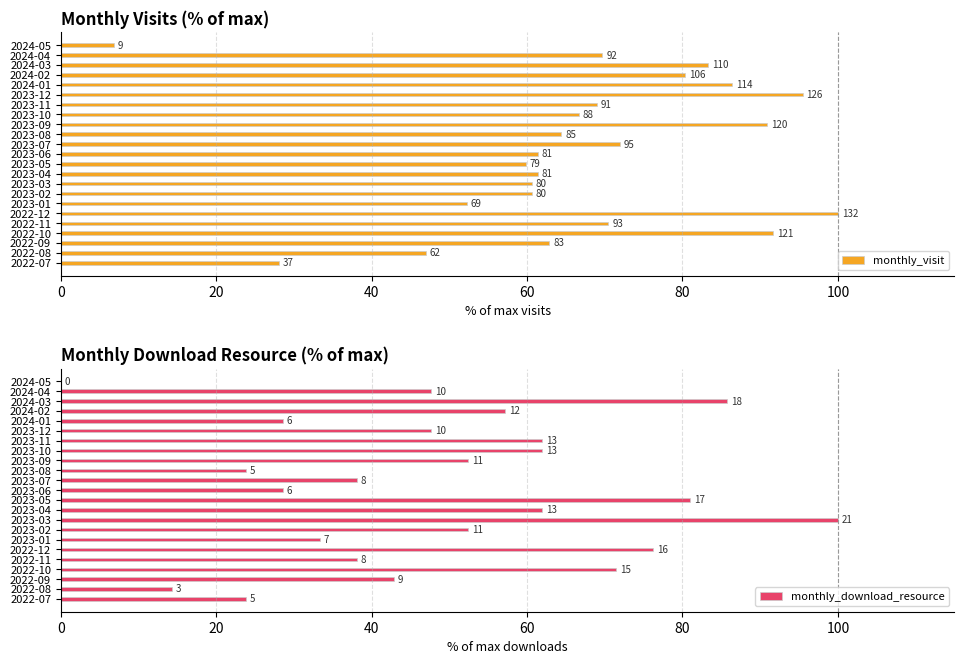

What are all the series names shown in the legend?

monthly_visit, monthly_download_resource